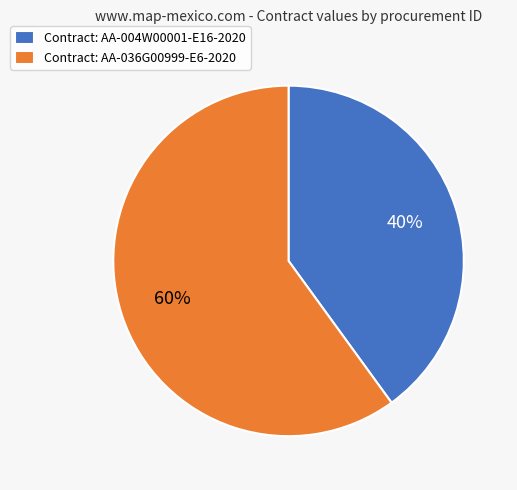

Is it true that Contract: AA-036G00999-E6-2020 is 74% of the pie?

False